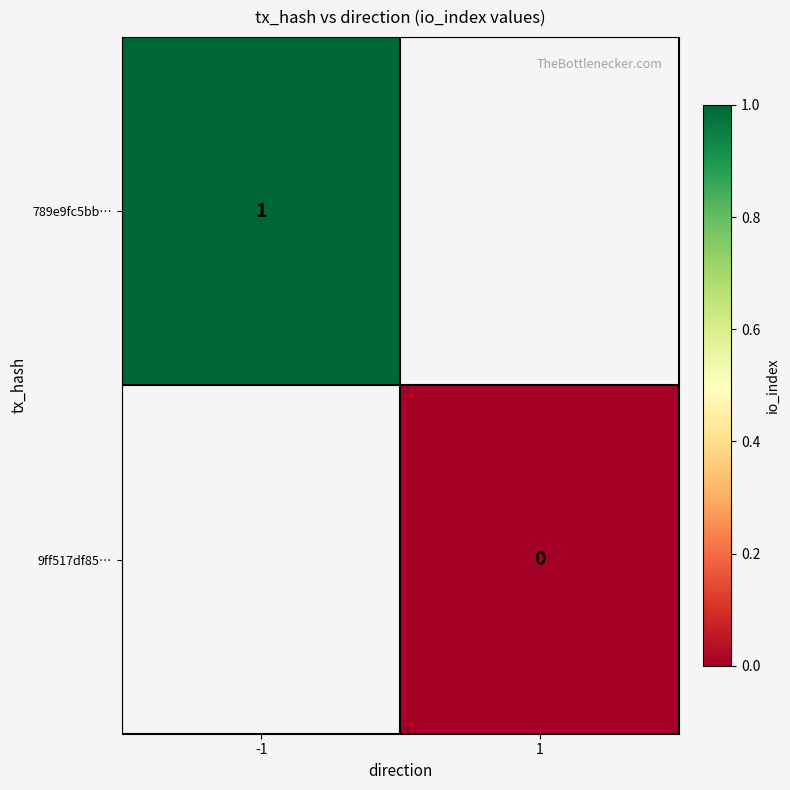

At which category does the chart reach its peak across all series?

-1